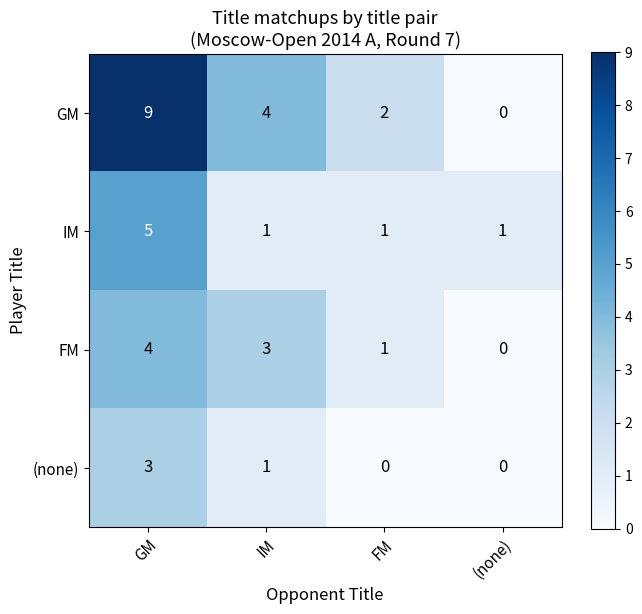

What is the total value across all series at IM?

9